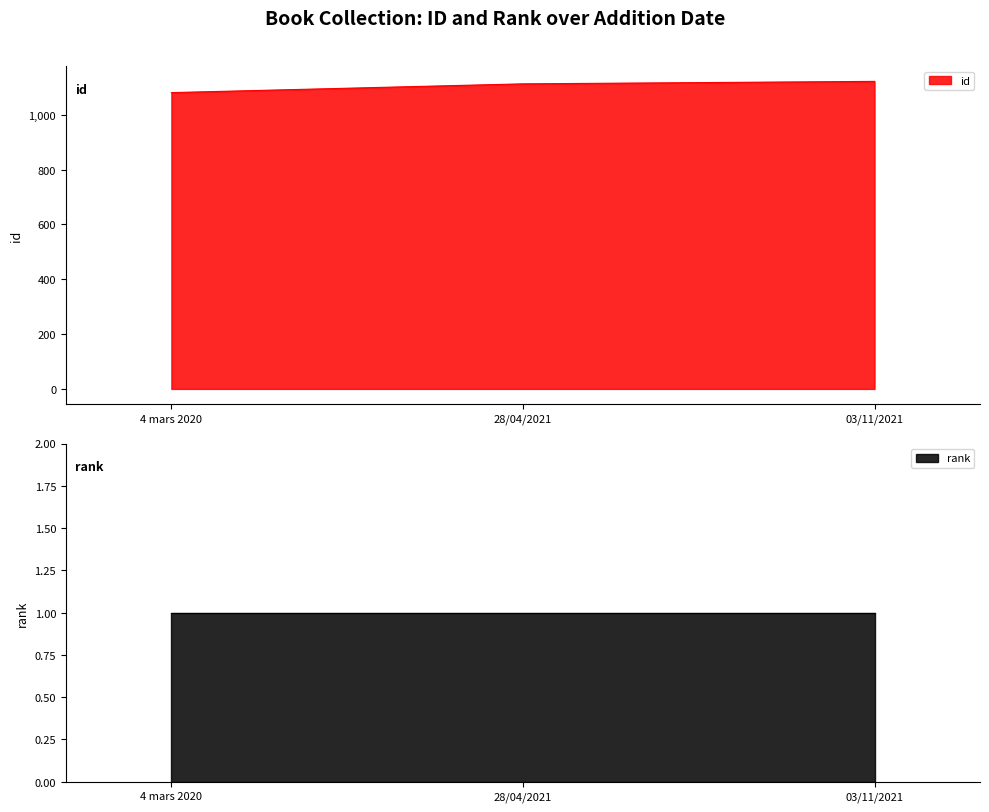

What is the label of the 3rd point from the left?

03/11/2021